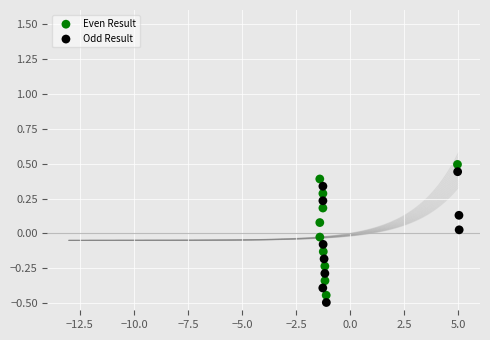

What are all the series names shown in the legend?

Even Result, Odd Result